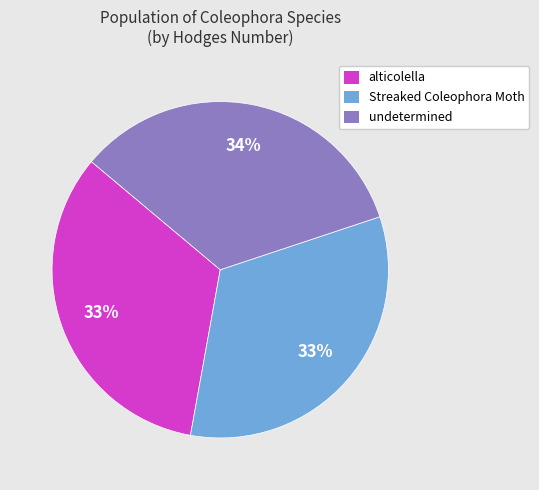

To the nearest percent, what portion does Streaked Coleophora Moth represent?

33%